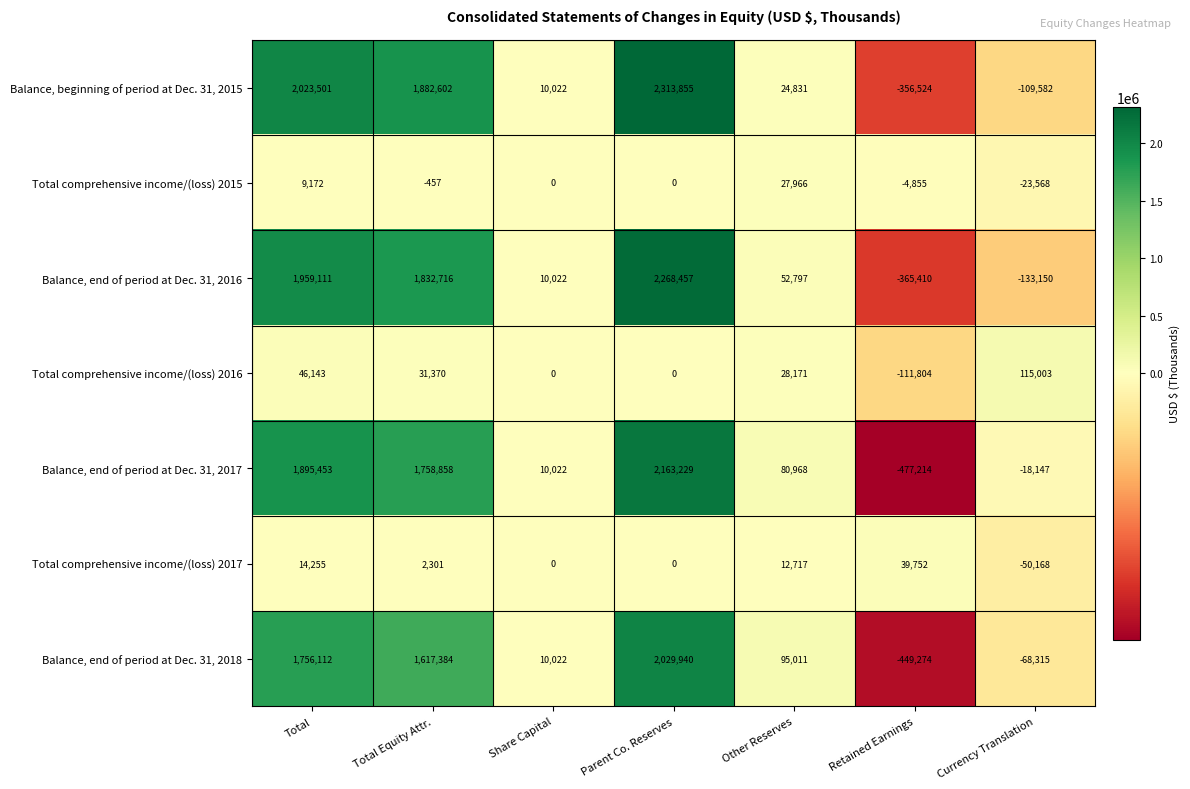

True or false: Total comprehensive income/(loss) 2015 has a value of 4006 at Total.

False